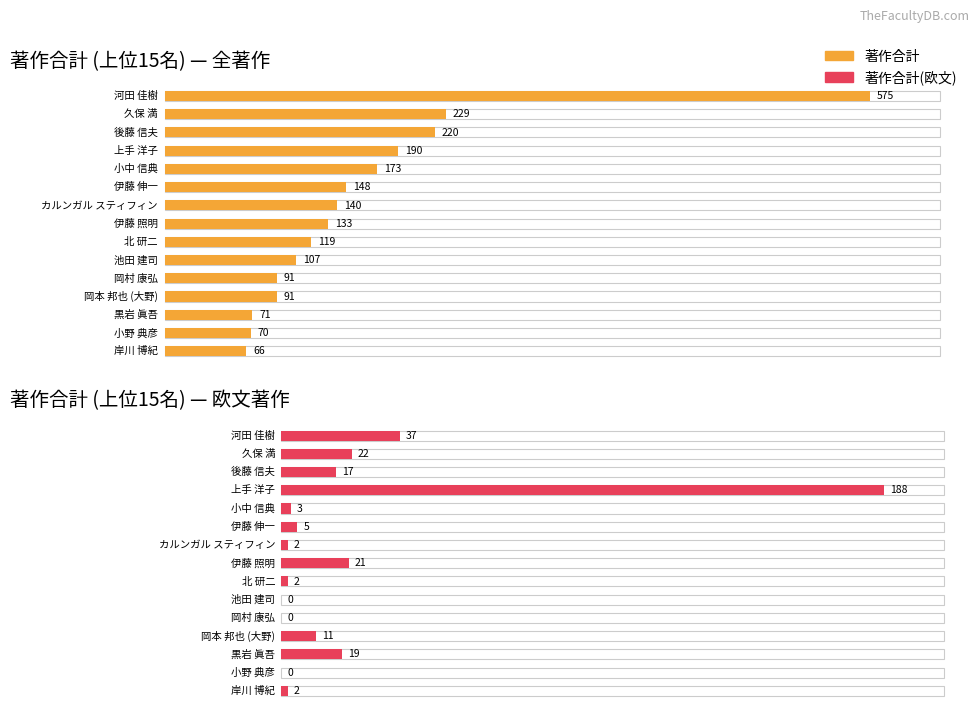

Rank the series by their maximum value, from lowest to highest.

著作合計(欧文), 著作合計